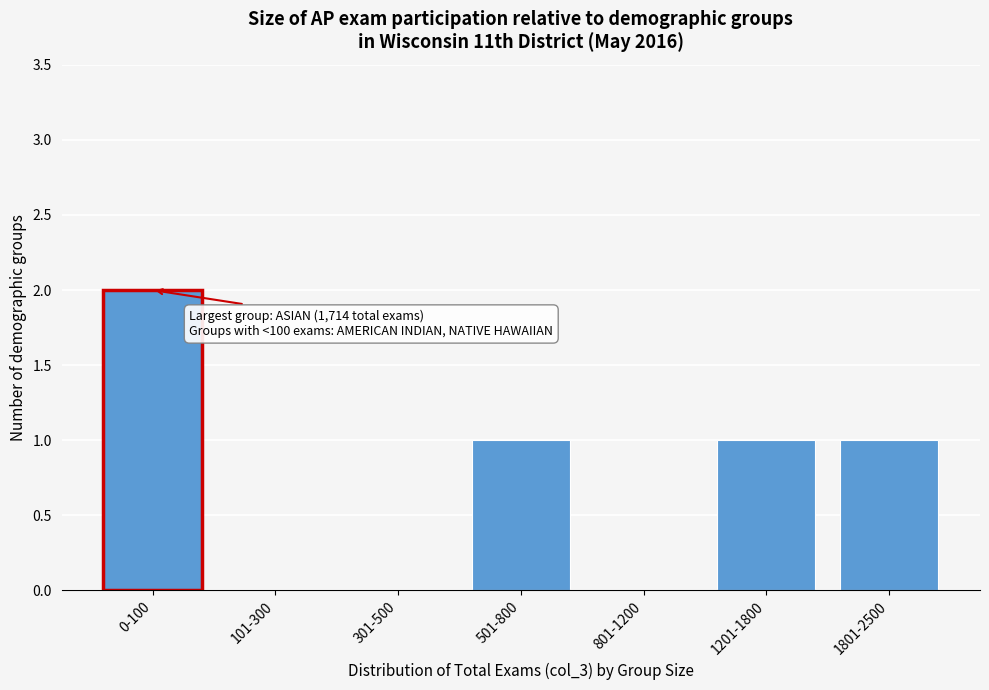

Reading left to right, transcribe all the data shown in this chart.

0-100=2	101-300=0	301-500=0	501-800=1	801-1200=0	1201-1800=1	1801-2500=1